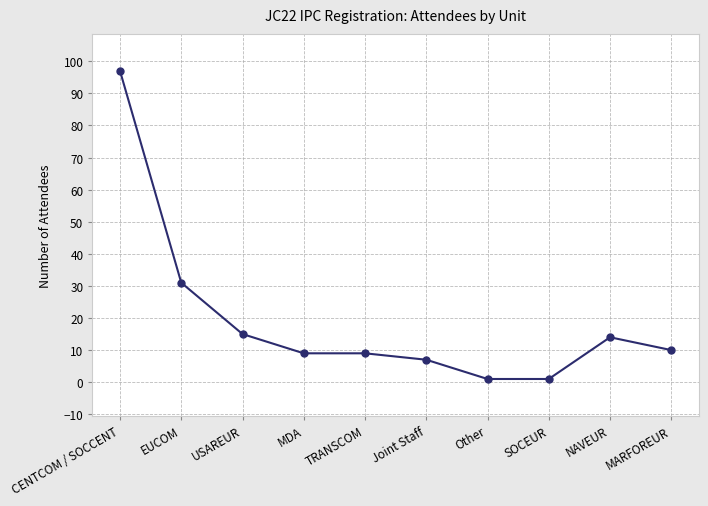

Reading right to left, extract all data points from this chart.

MARFOREUR=10	NAVEUR=14	SOCEUR=1	Other=1	Joint Staff=7	TRANSCOM=9	MDA=9	USAREUR=15	EUCOM=31	CENTCOM / SOCCENT=97